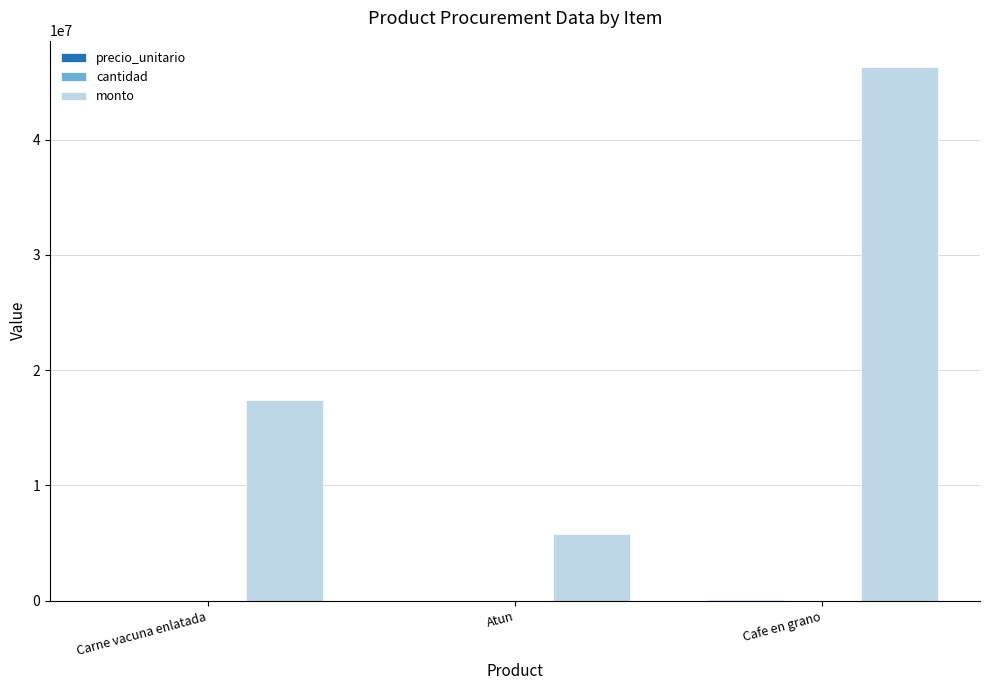

Which label corresponds to the largest value in the chart?

Cafe en grano